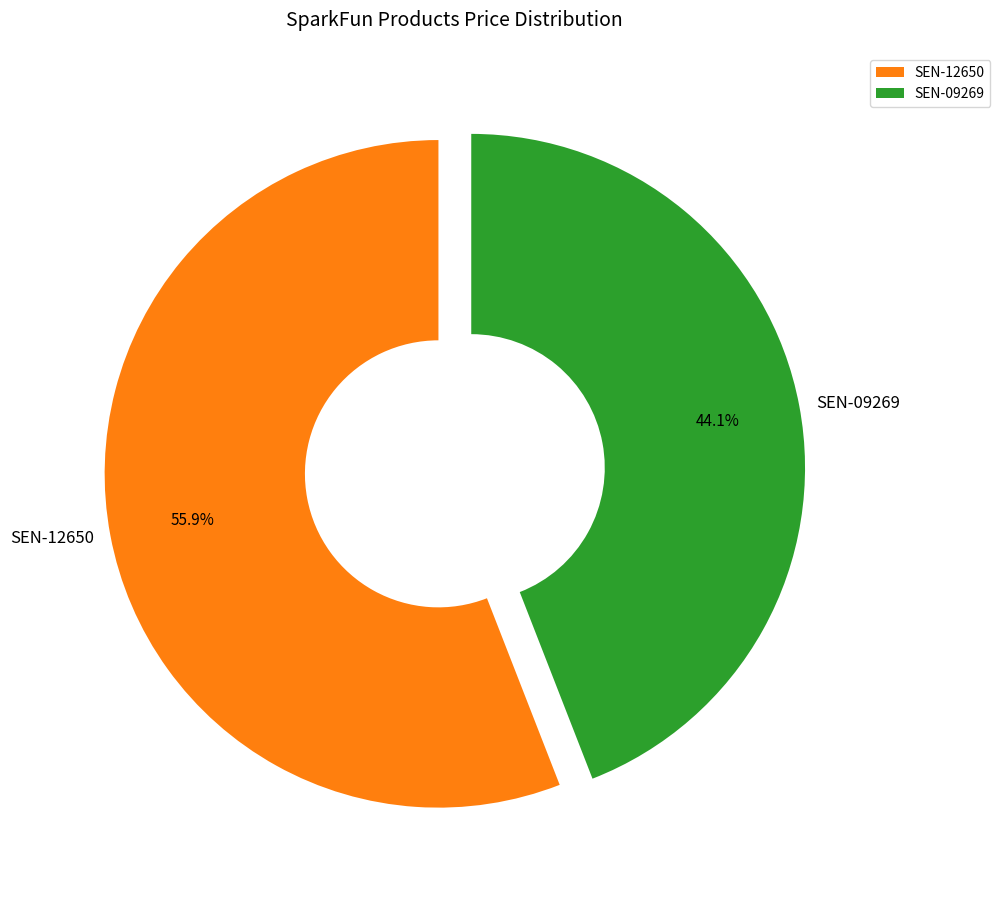

Which category has the biggest portion of the pie?

SEN-12650